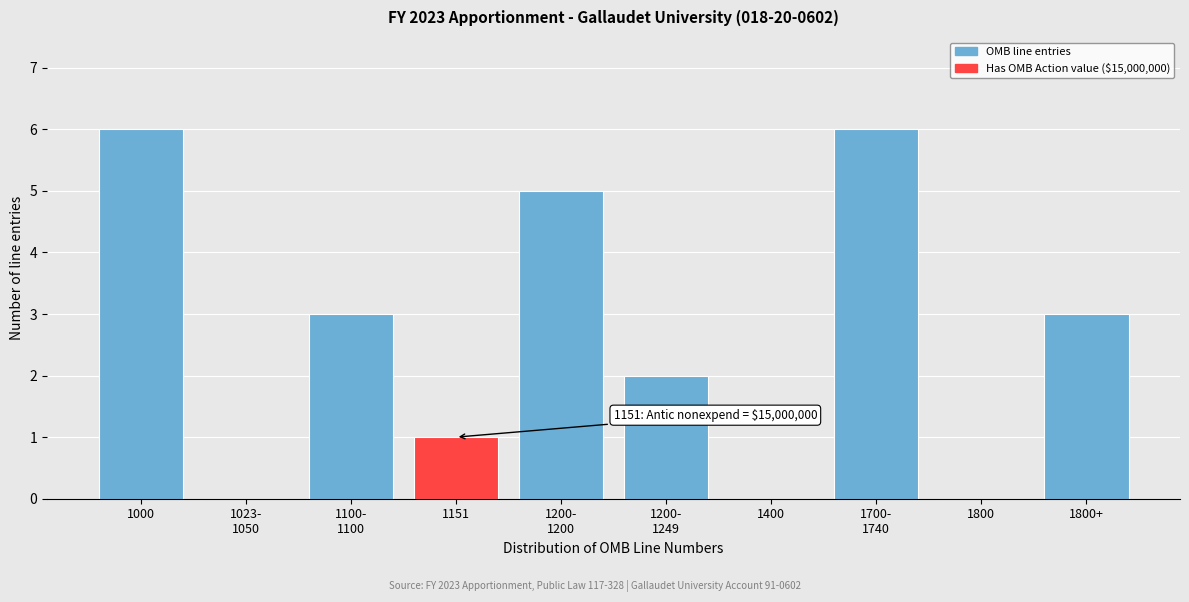

What is the change in value from 1000 to 1800?

-6